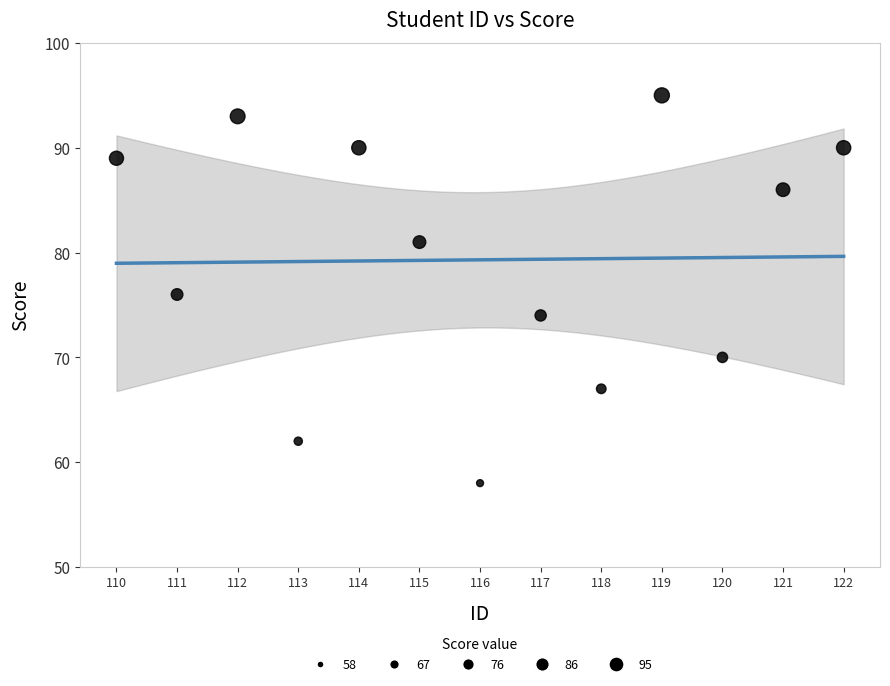

What is the range of X values (max minus min)?

12